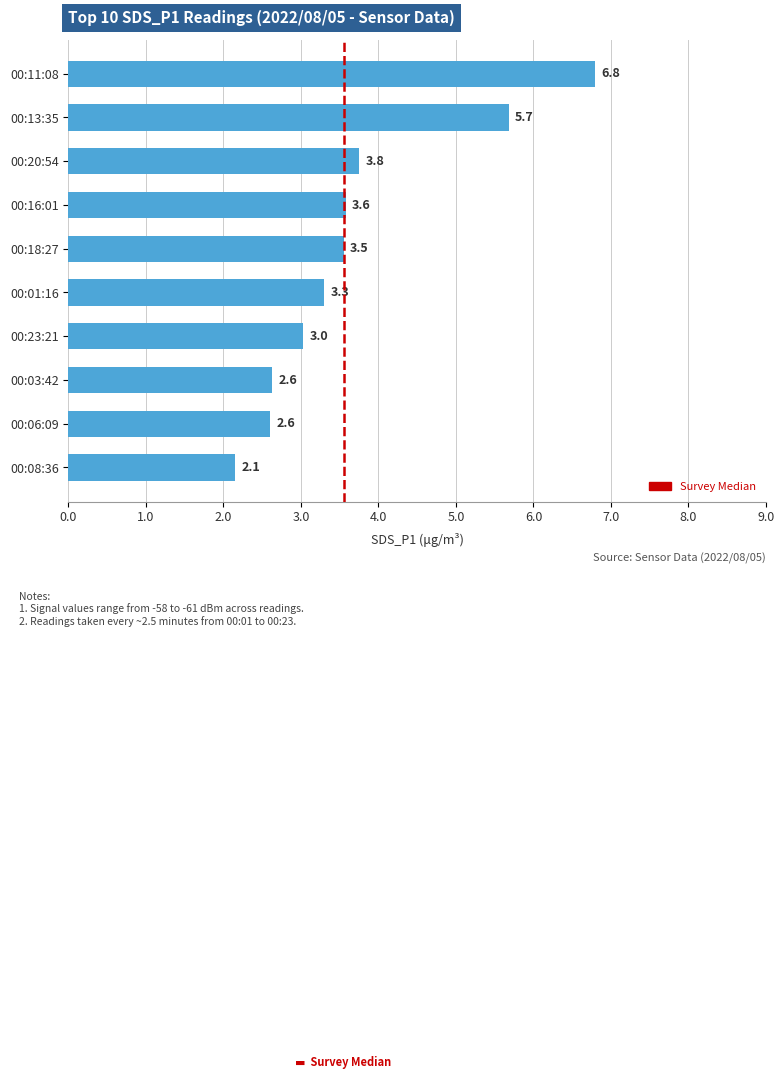

Which category has the highest value across all series?

00:11:08